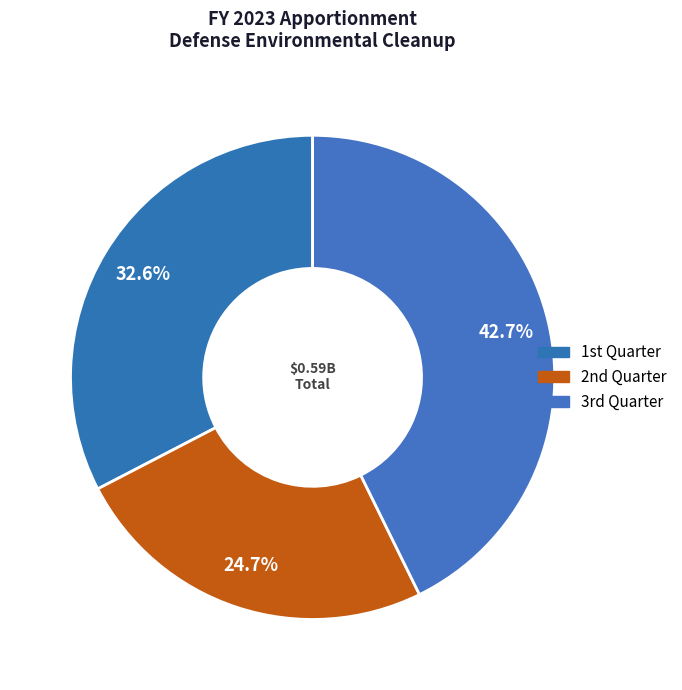

Which category has the biggest portion of the pie?

3rd Quarter